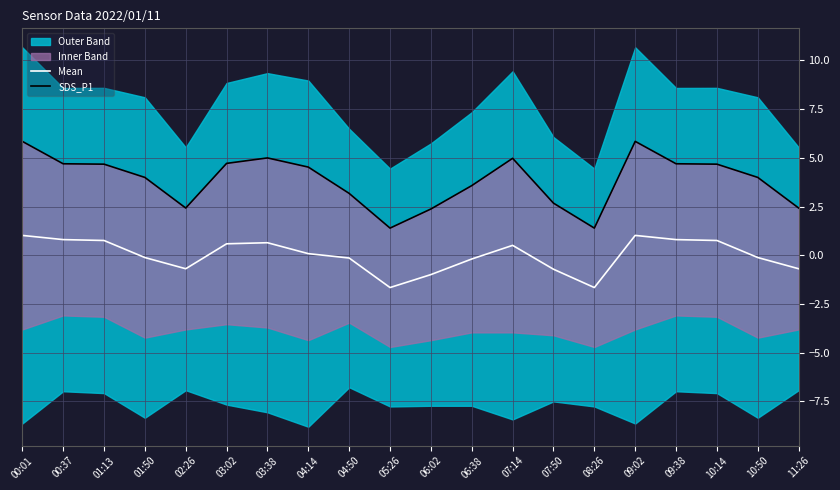

How many interior local peaks does the SDS_P1 series have?

3